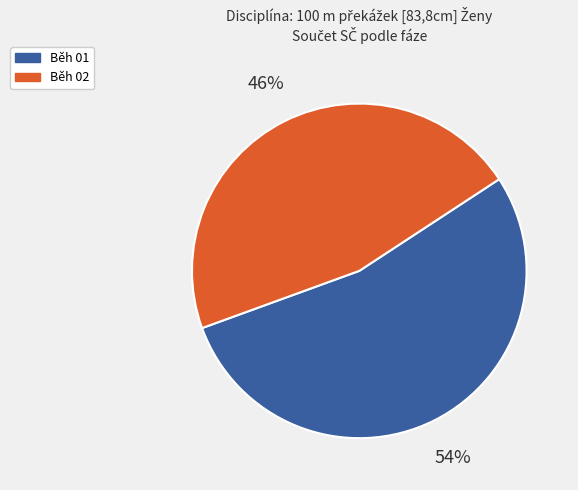

To the nearest percent, what is the average slice percentage?

50%